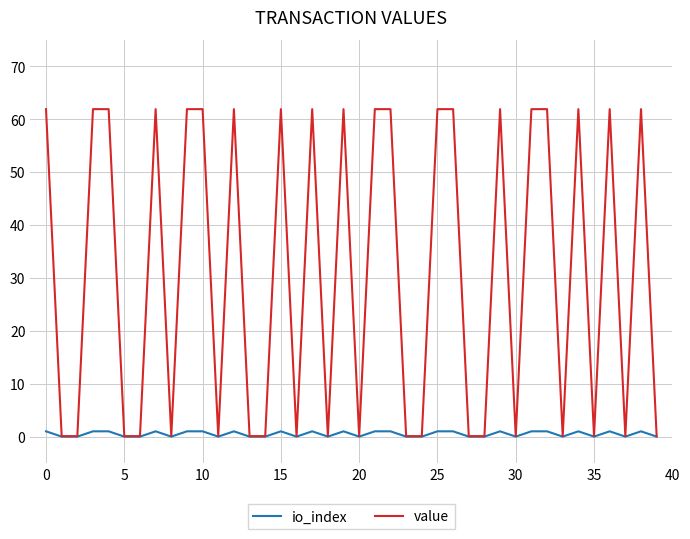

Which series has the widest spread of values?

value